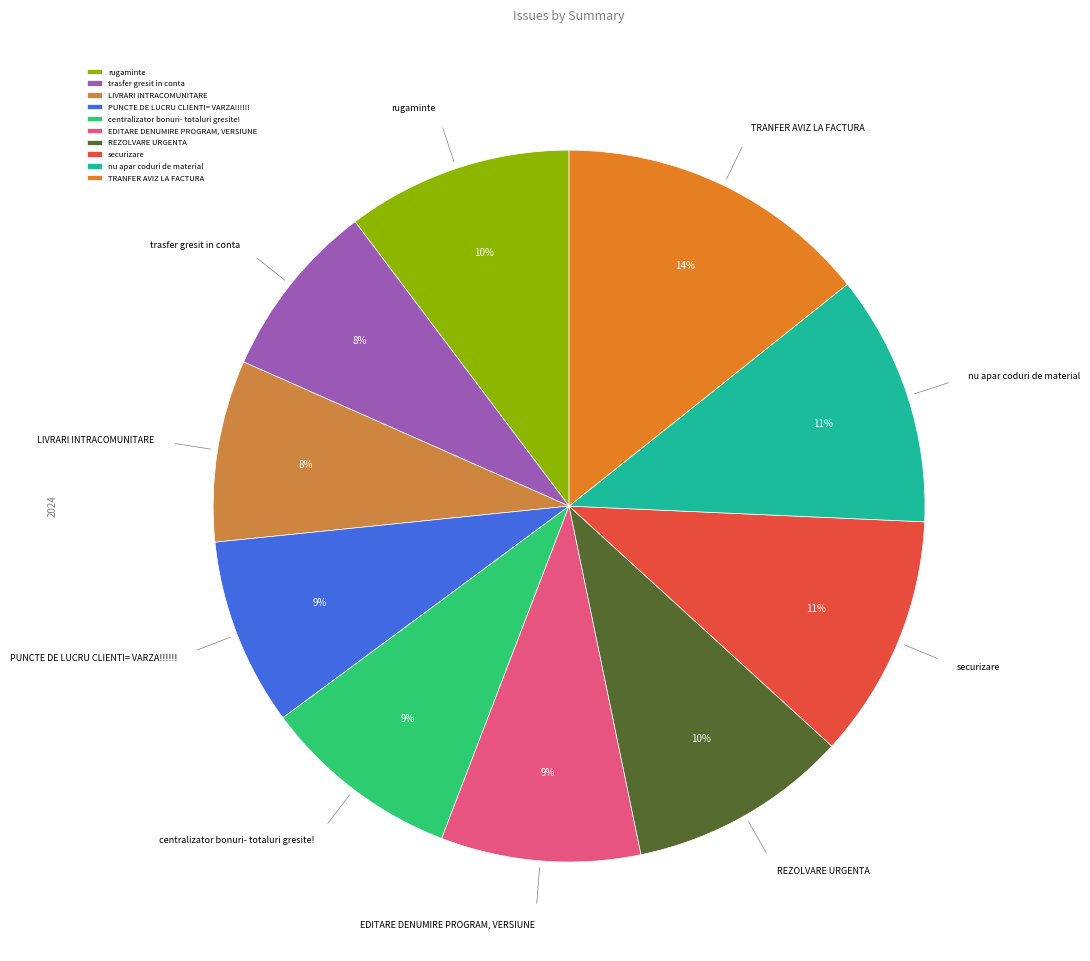

Which category has the biggest portion of the pie?

TRANFER AVIZ LA FACTURA